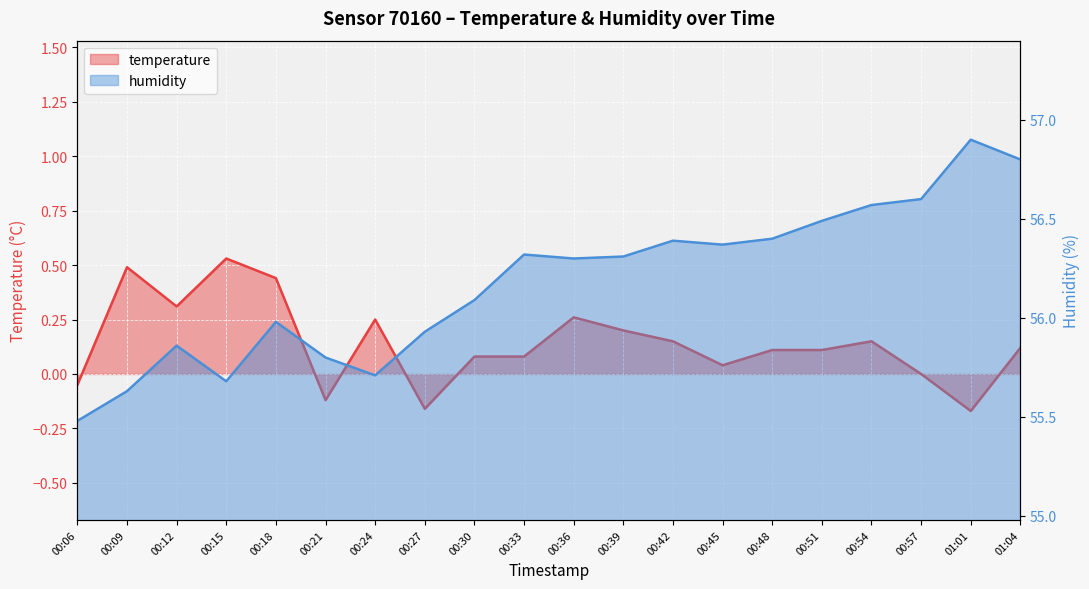

What is the label of the 3rd point from the left?

00:12